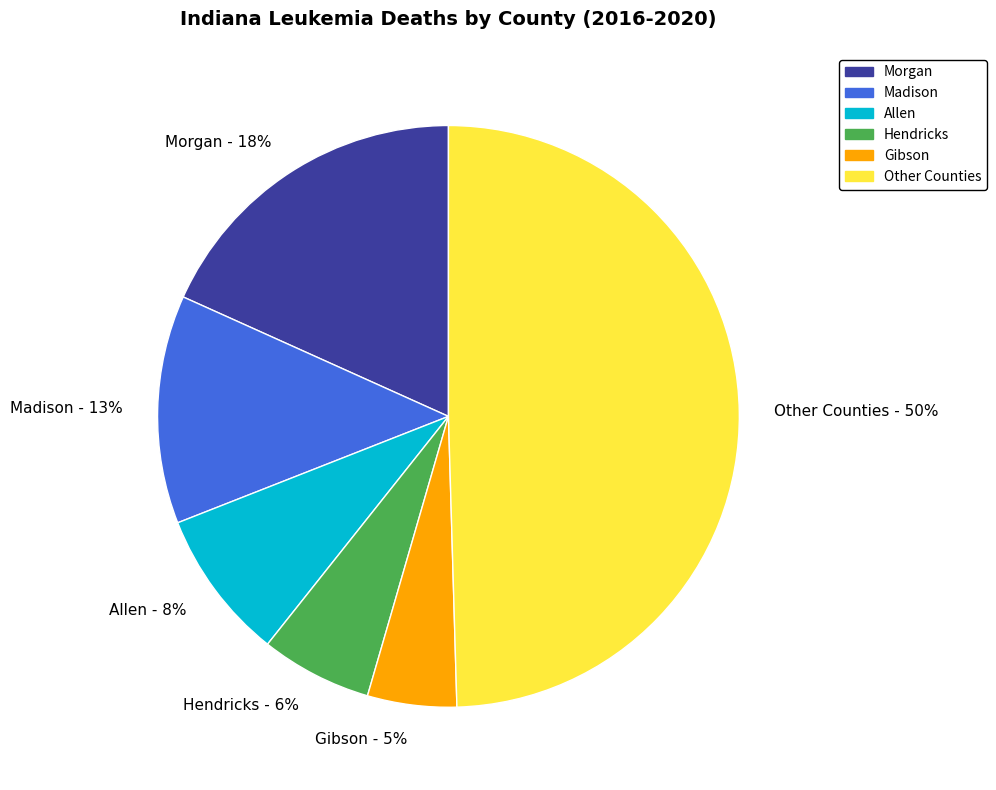

Is it true that Madison - 13% is 13% of the pie?

True